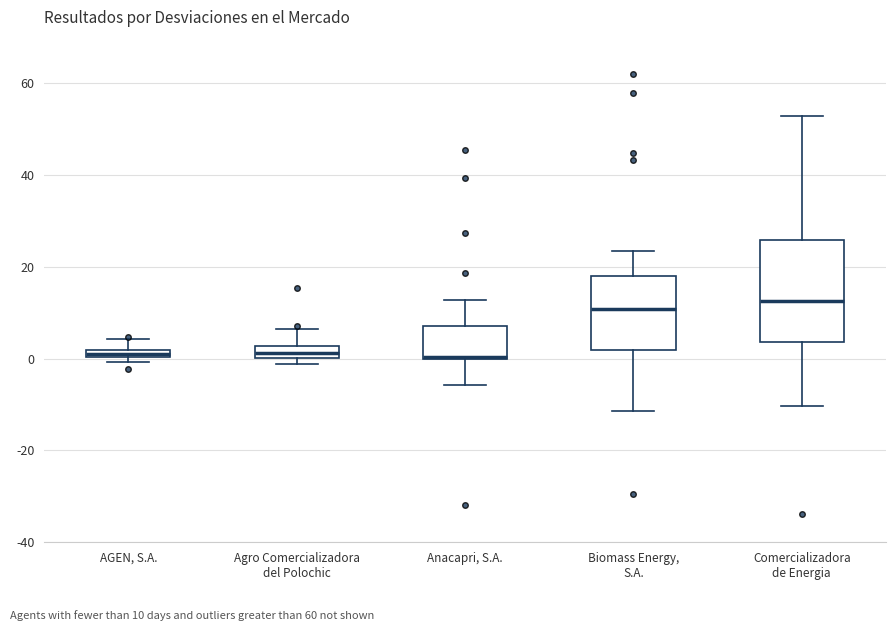

Comparing the boxes themselves (not the whiskers), which one is the tallest?

Comercializadora de Energia